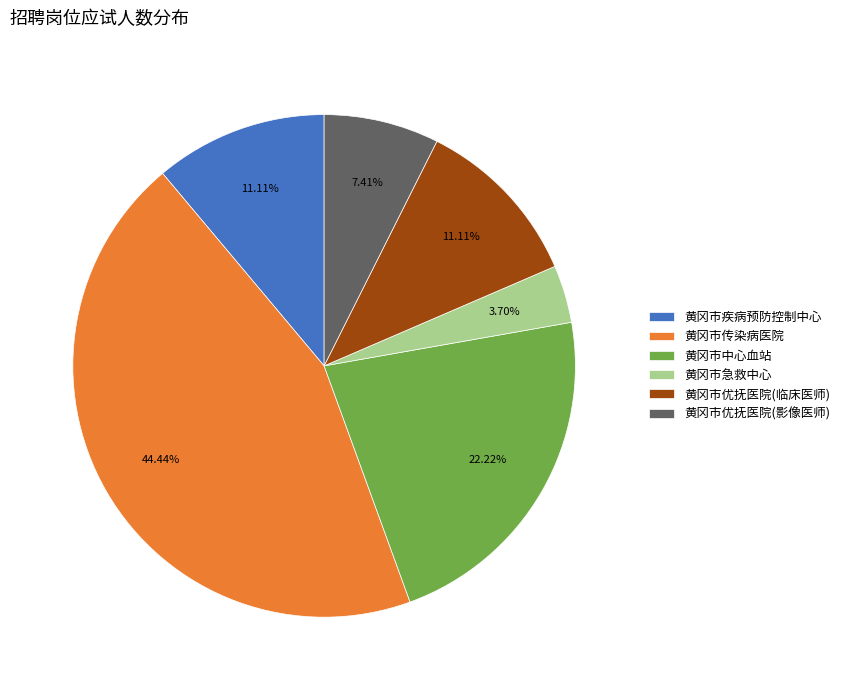

The 黄冈市优抚医院(临床医师) slice represents 18% of the pie. True or false?

False